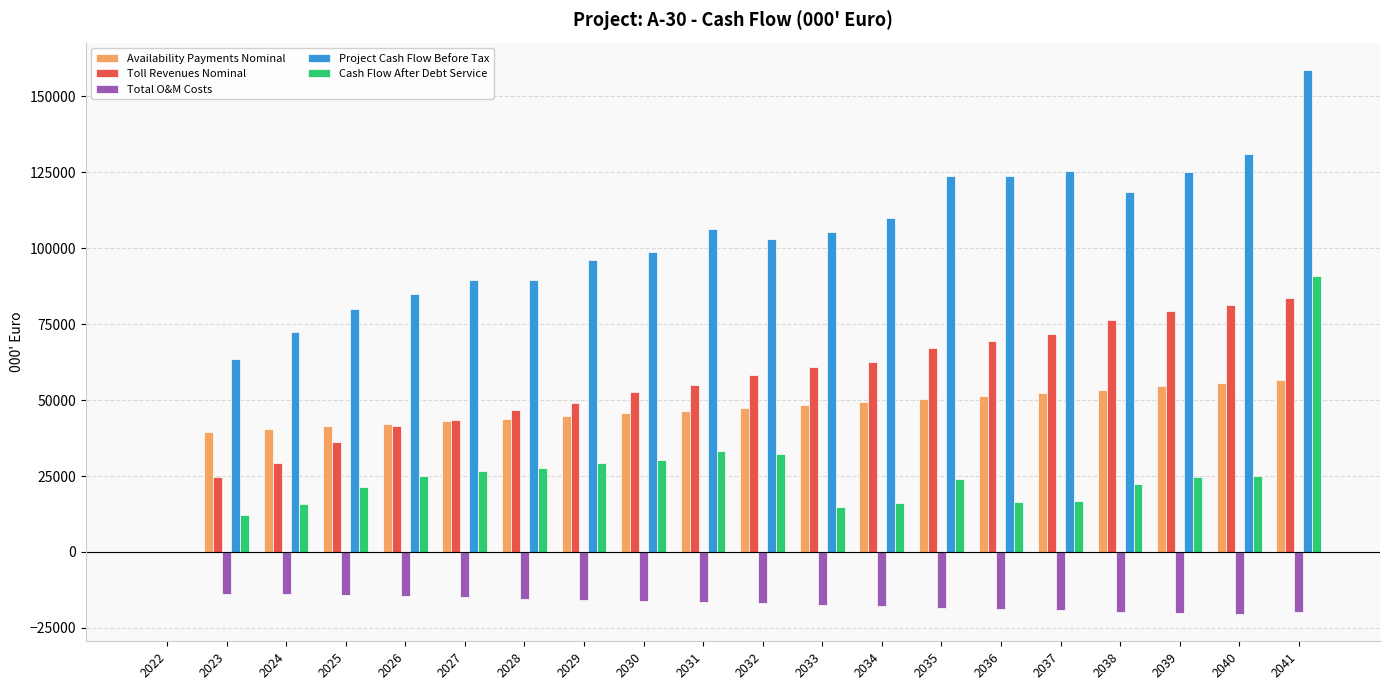

Between 2033 and 2035, which series saw the biggest shift?

Project Cash Flow Before Tax